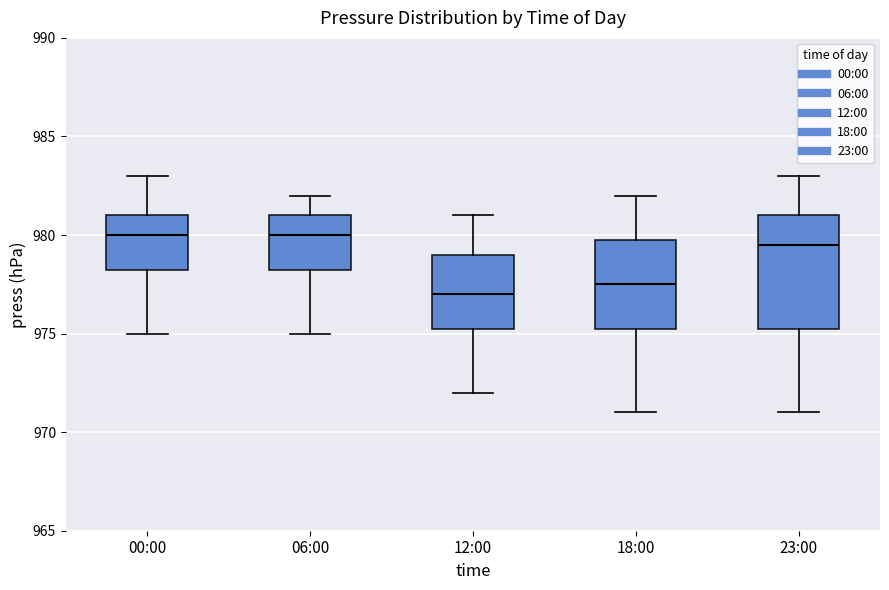

Reading left to right, read every box against the y-axis: the position of its median line, the range the box covers, and the ends of its whiskers. The values are not printed on the chart, so give them approximately, as read against the axis.

00:00: median 980.0, box 978.5 to 981.0, whiskers 975.0 to 983.0
06:00: median 980.0, box 978.5 to 981.0, whiskers 975.0 to 982.0
12:00: median 977.0, box 975.5 to 979.0, whiskers 972.0 to 981.0
18:00: median 977.5, box 975.5 to 980.0, whiskers 971.0 to 982.0
23:00: median 979.5, box 975.5 to 981.0, whiskers 971.0 to 983.0